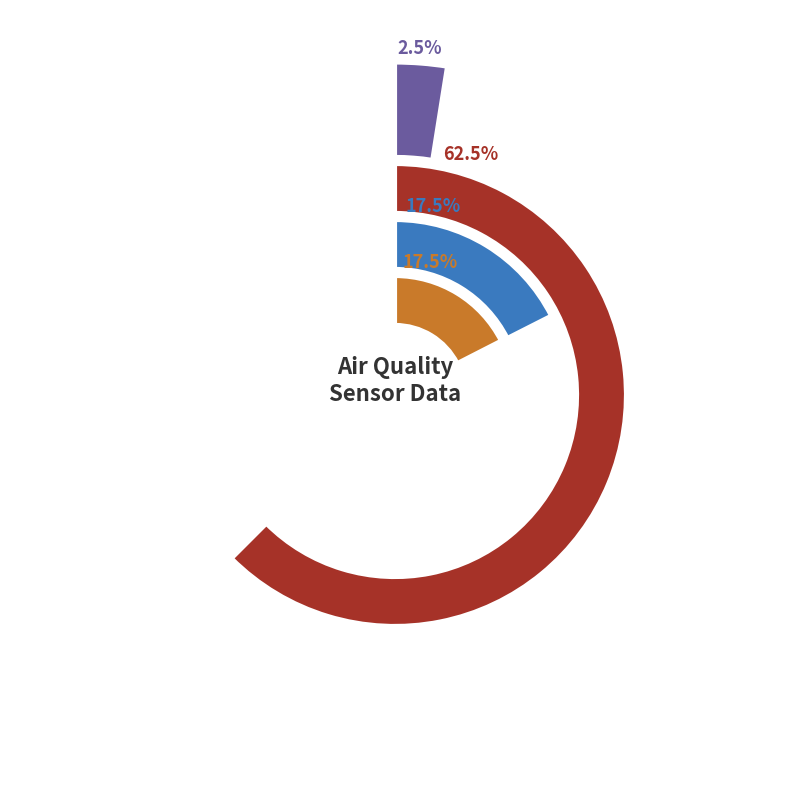

Between 17 and 4, which is larger?

17